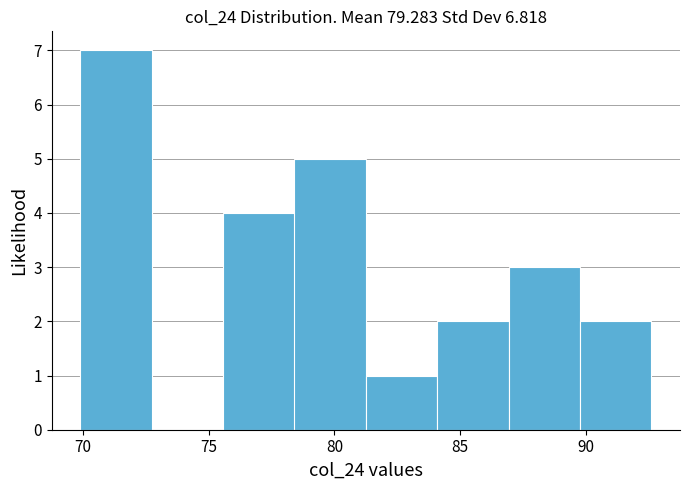

What is the height of the bar covering 78.5 to 81.5 on the x-axis? Neither the bar edges nor the heights are printed on the chart, so give them approximately, as read against the axes.

5